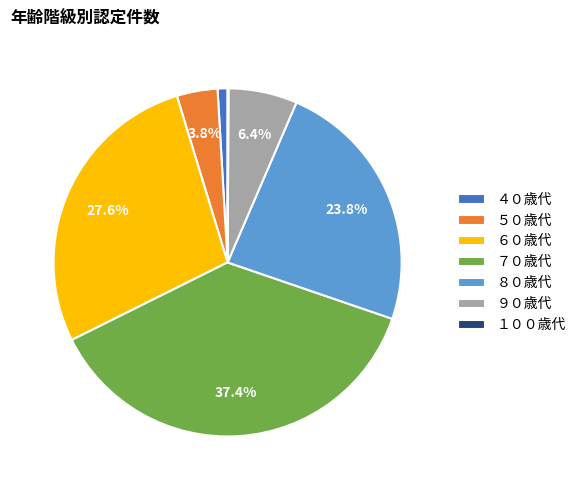

How much of the chart is everything except ５０歳代?

96.2%